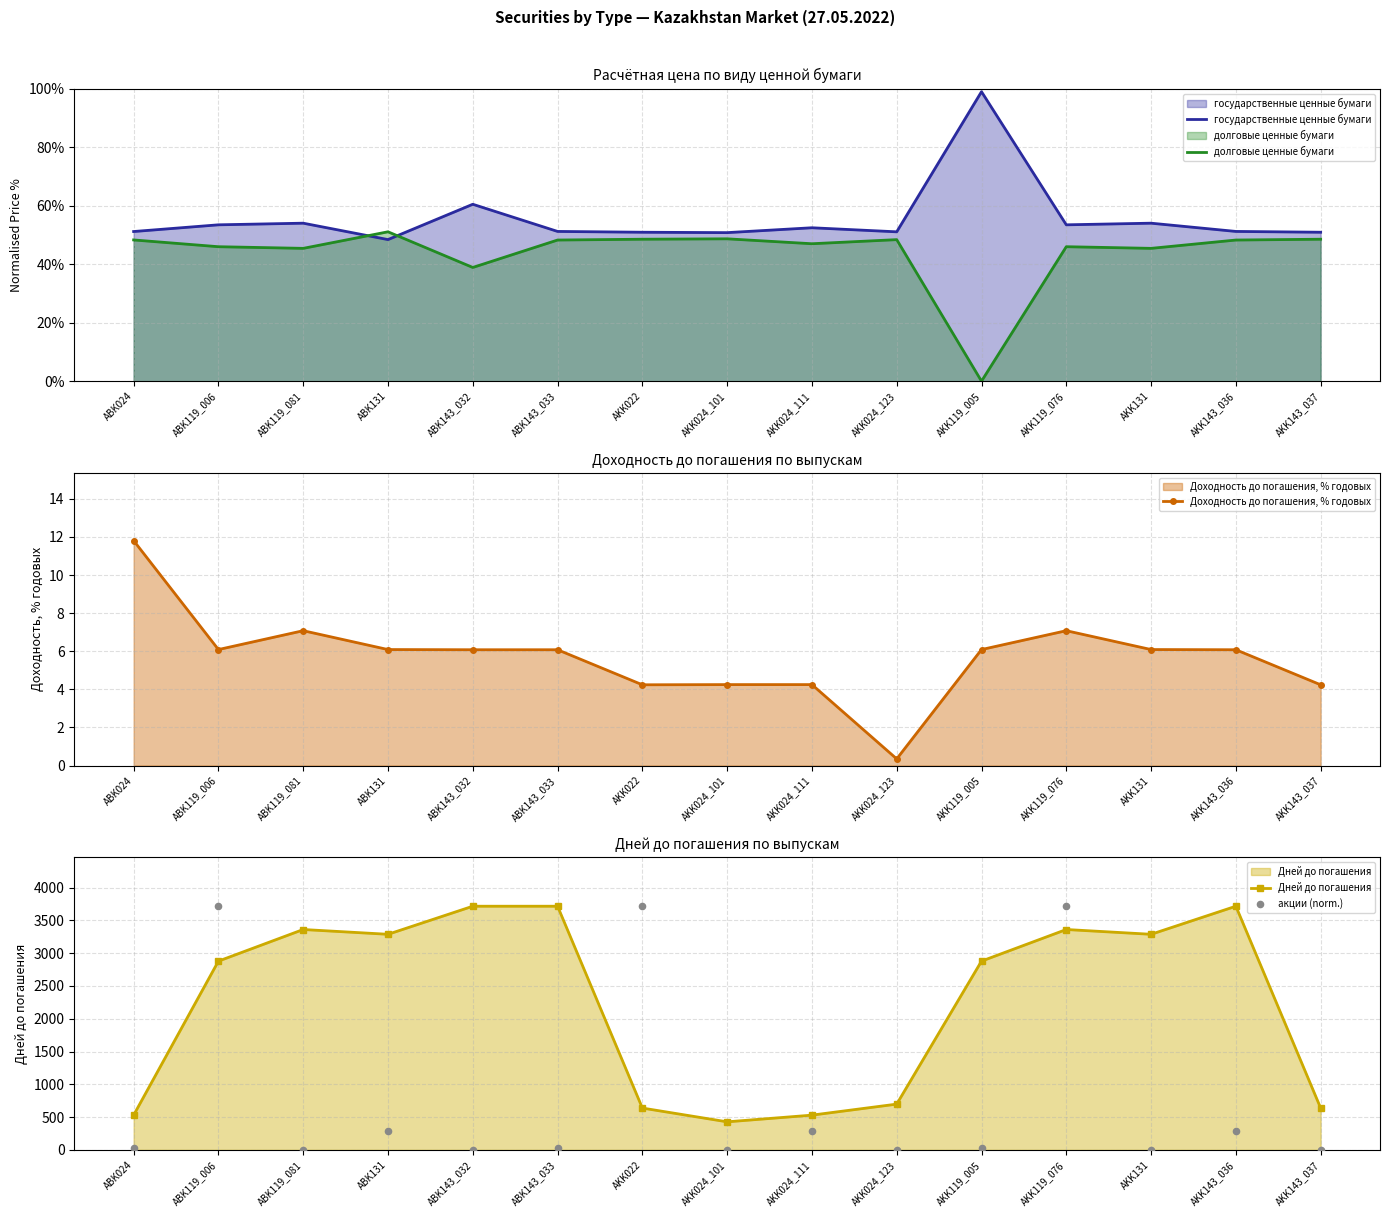

Which series reaches the minimum Y coordinate?

акции (norm.)